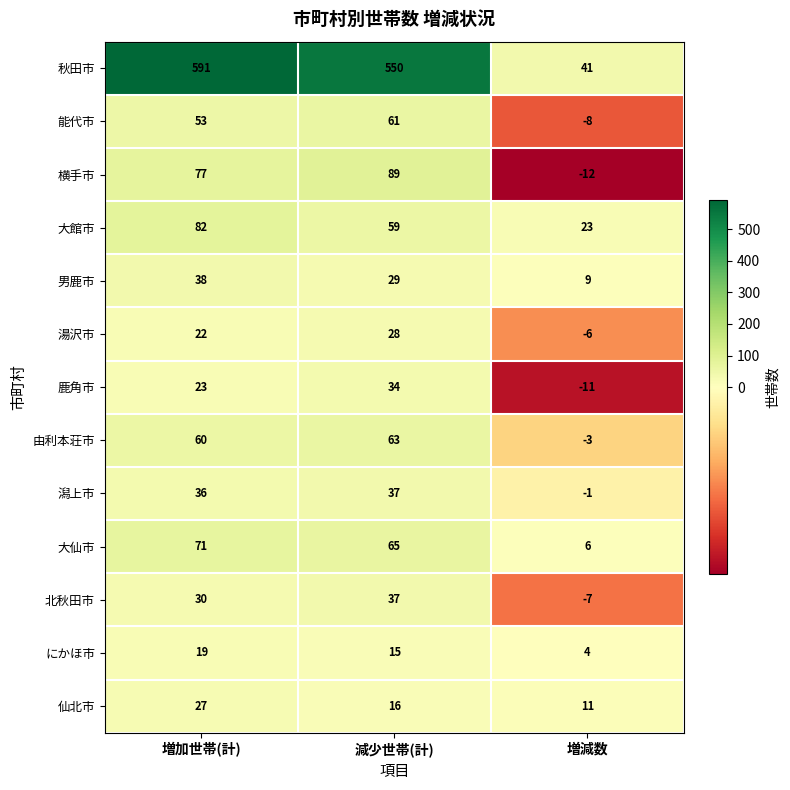

Rank the series at 増加世帯(計) from lowest to highest value.

にかほ市, 湯沢市, 鹿角市, 仙北市, 北秋田市, 潟上市, 男鹿市, 能代市, 由利本荘市, 大仙市, 横手市, 大館市, 秋田市